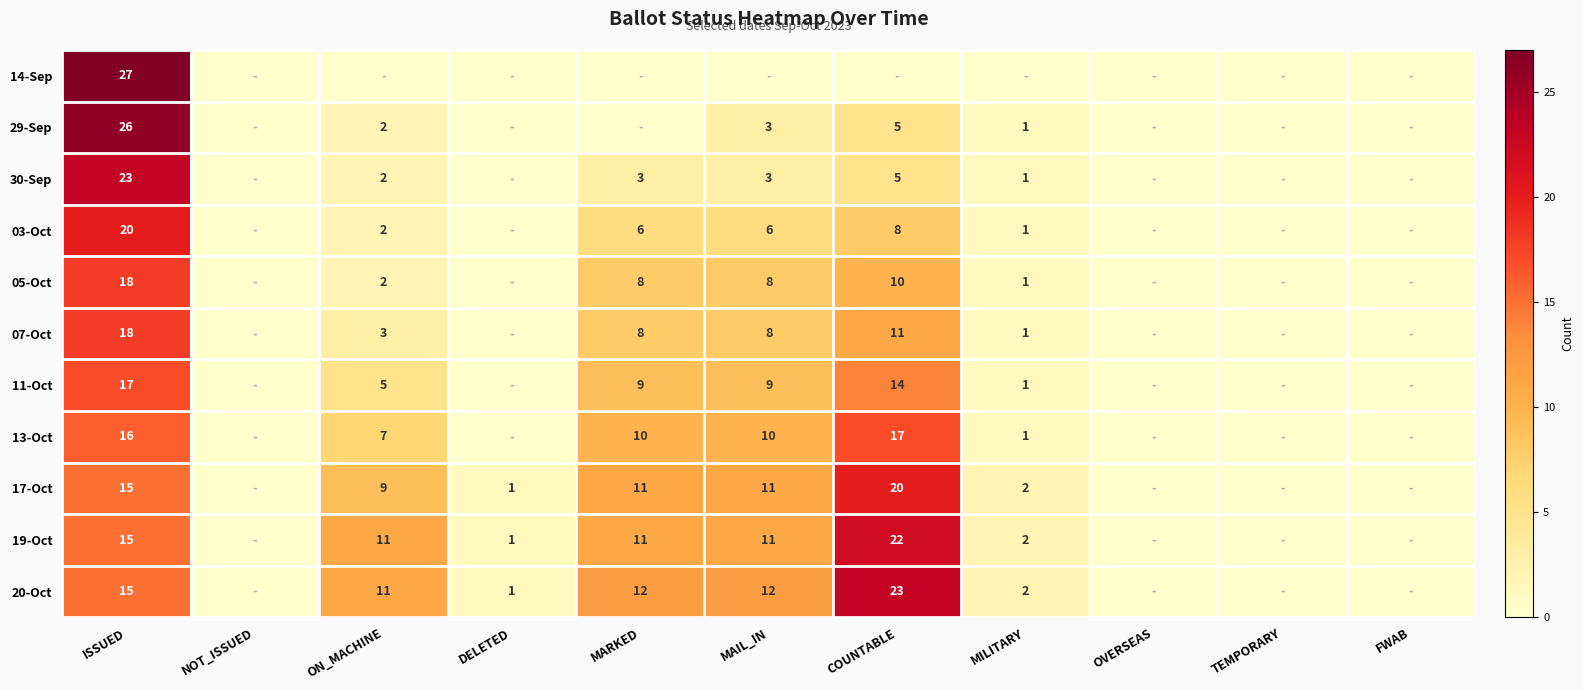

What is the total value across all series at ISSUED?

210